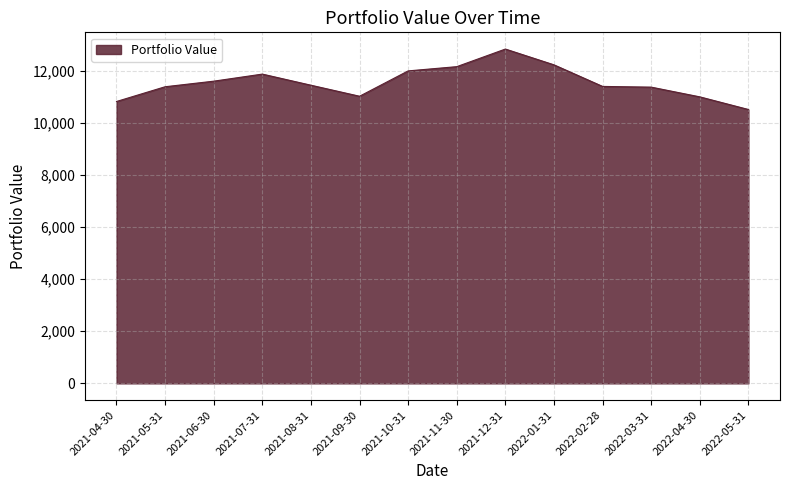

At which label does the data first exceed 11440?

2021-06-30